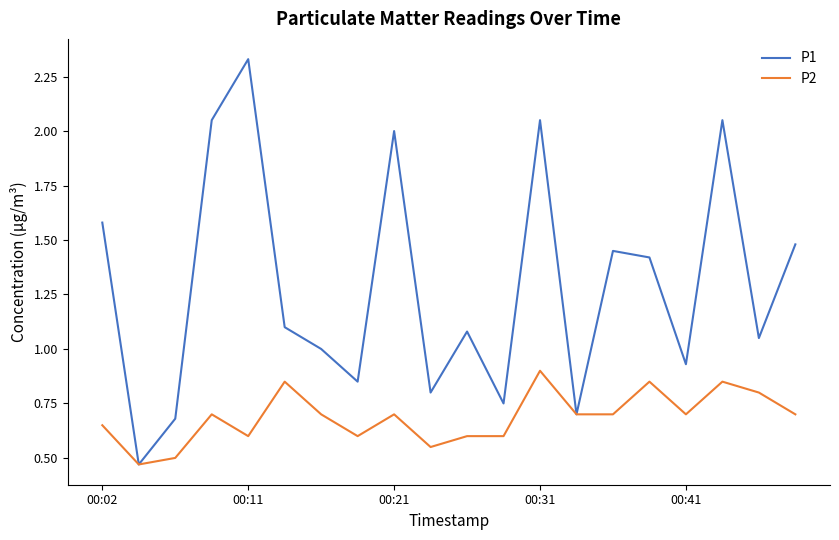

Which series has the largest total across all categories?

P1